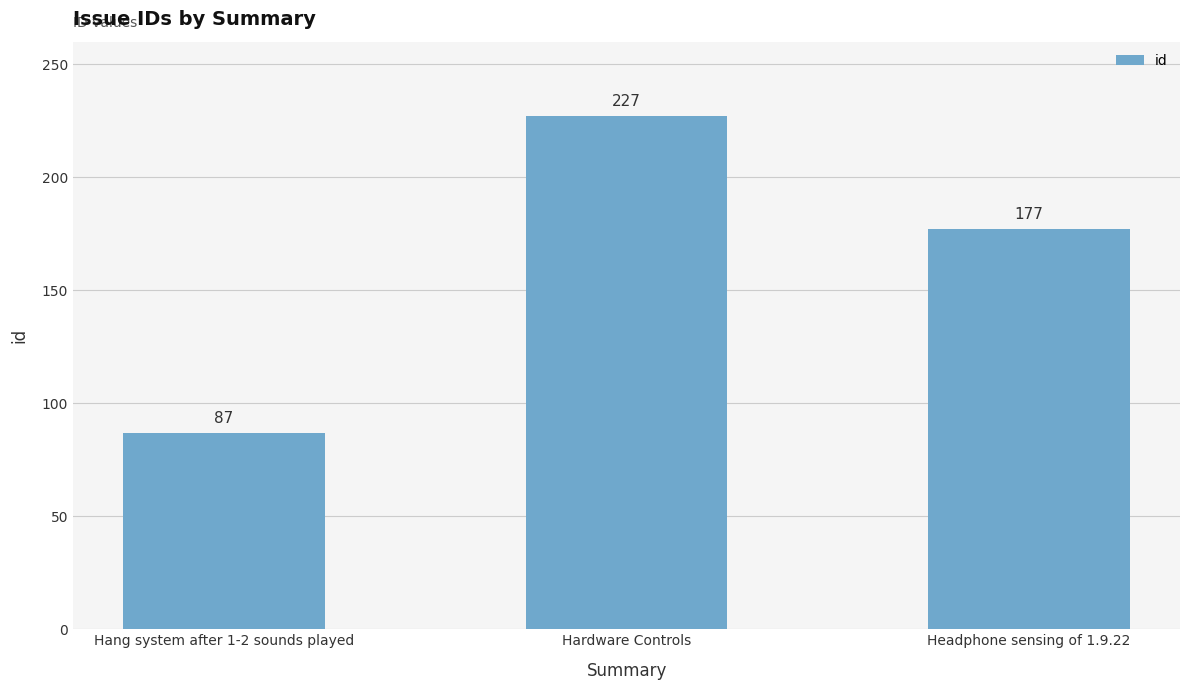

Between Hardware Controls and Headphone sensing of 1.9.22, which is larger?

Hardware Controls